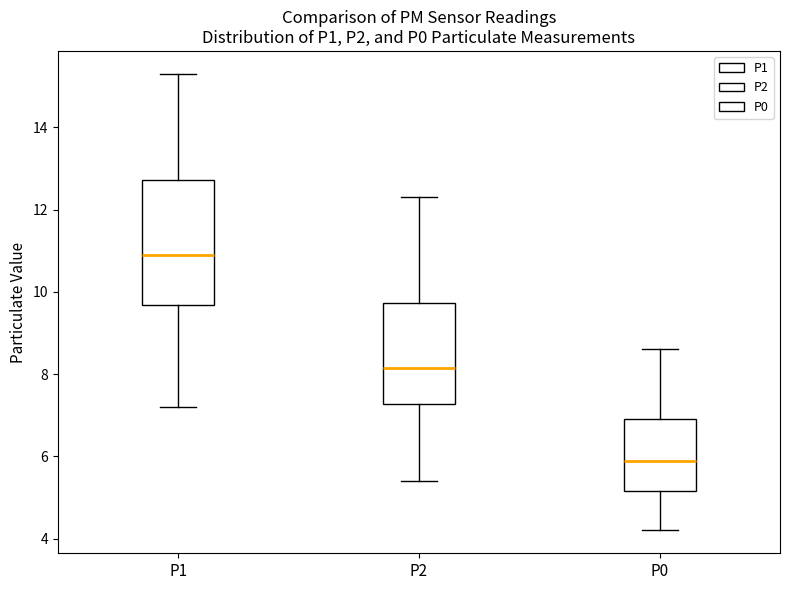

Which box's median line is the lowest?

P0